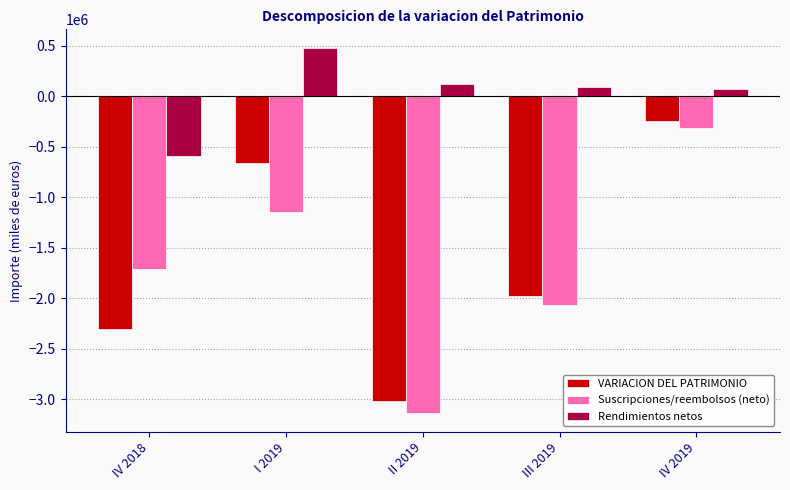

Reading left to right, what are all the values shown in this chart?

VARIACION DEL PATRIMONIO: IV 2018=-2303803	I 2019=-661755	II 2019=-3012601	III 2019=-1971991	IV 2019=-239388
Suscripciones/reembolsos (neto): IV 2018=-1710768	I 2019=-1145496	II 2019=-3137599	III 2019=-2063424	IV 2019=-308667
Rendimientos netos: IV 2018=-593035	I 2019=483741	II 2019=124998	III 2019=91433	IV 2019=69279